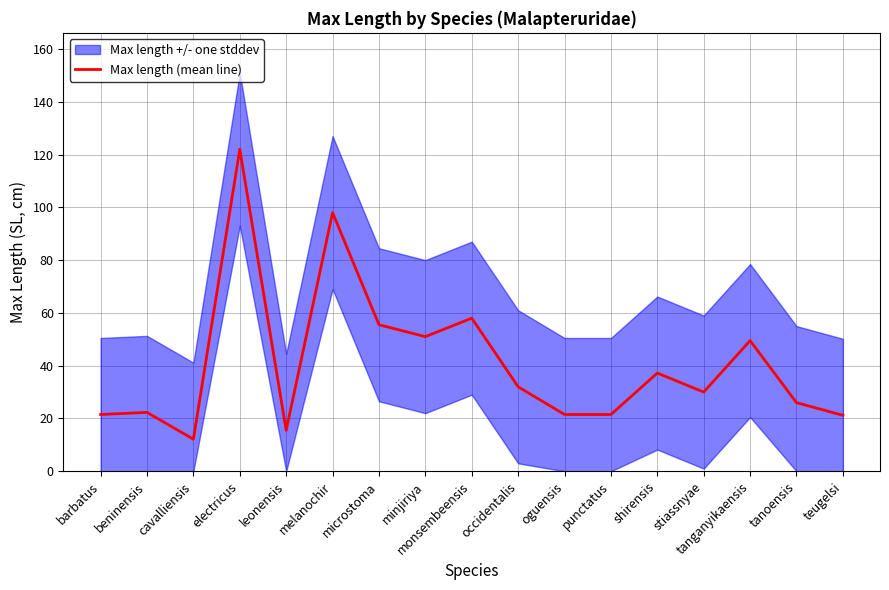

Rank the categories by value from lowest to highest.

cavalliensis, leonensis, teugelsi, barbatus, oguensis, punctatus, beninensis, tanoensis, stiassnyae, occidentalis, shirensis, tanganyikaensis, minjiriya, microstoma, monsembeensis, melanochir, electricus